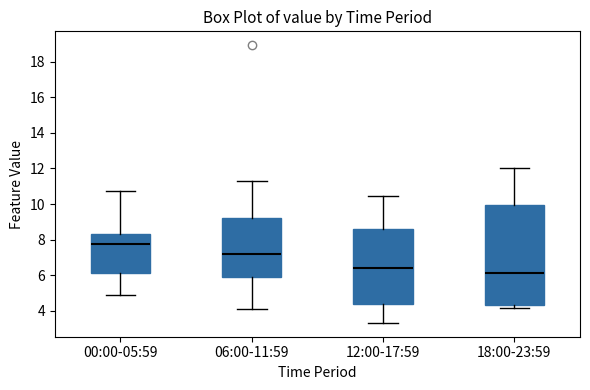

Where does the upper whisker of the box for 00:00-05:59 end on the y-axis? The values are not printed on the chart, so give them approximately, as read against the axis.

10.8